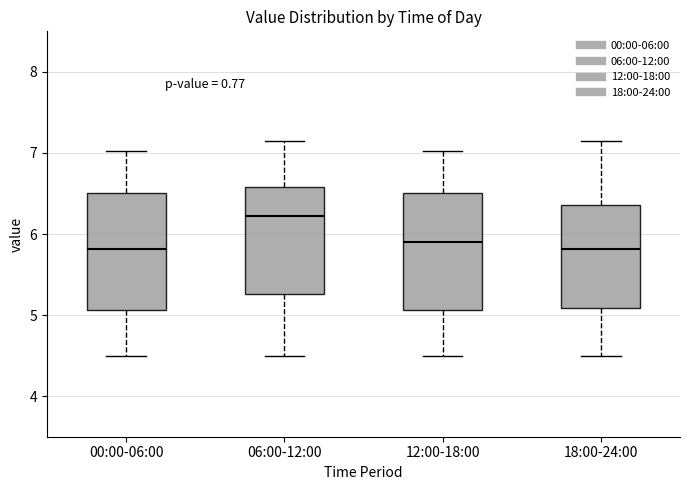

Where does the lower whisker of the box for 00:00-06:00 end on the y-axis? The values are not printed on the chart, so give them approximately, as read against the axis.

4.5